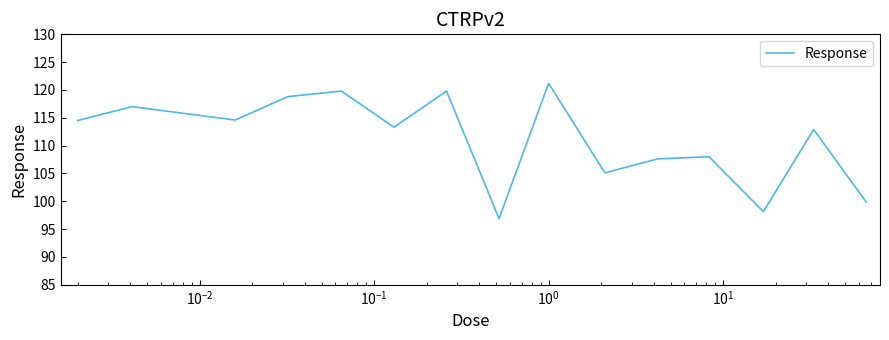

What is the minimum value shown in the chart?

96.9